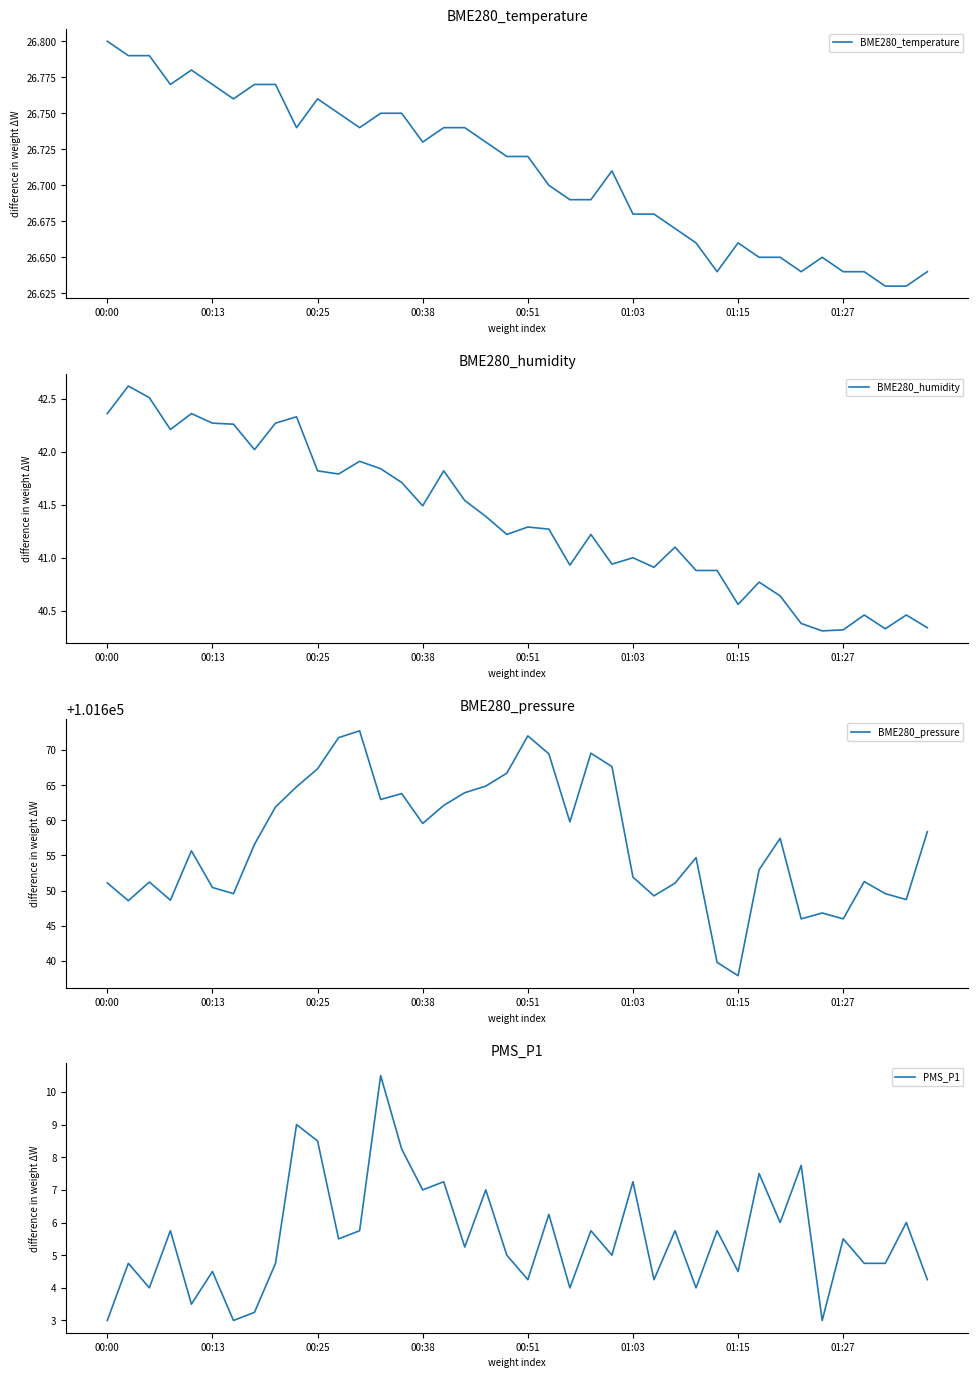

What are all the series names shown in the legend?

BME280_temperature, BME280_humidity, BME280_pressure, PMS_P1